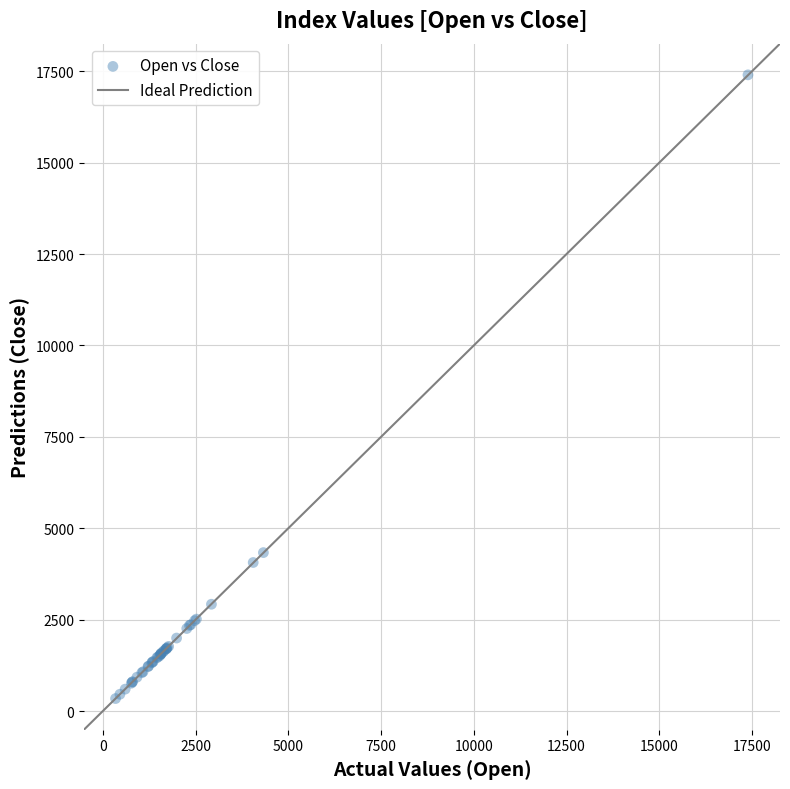

What Y value in the scatter plot is closest to 8870?

4333.1